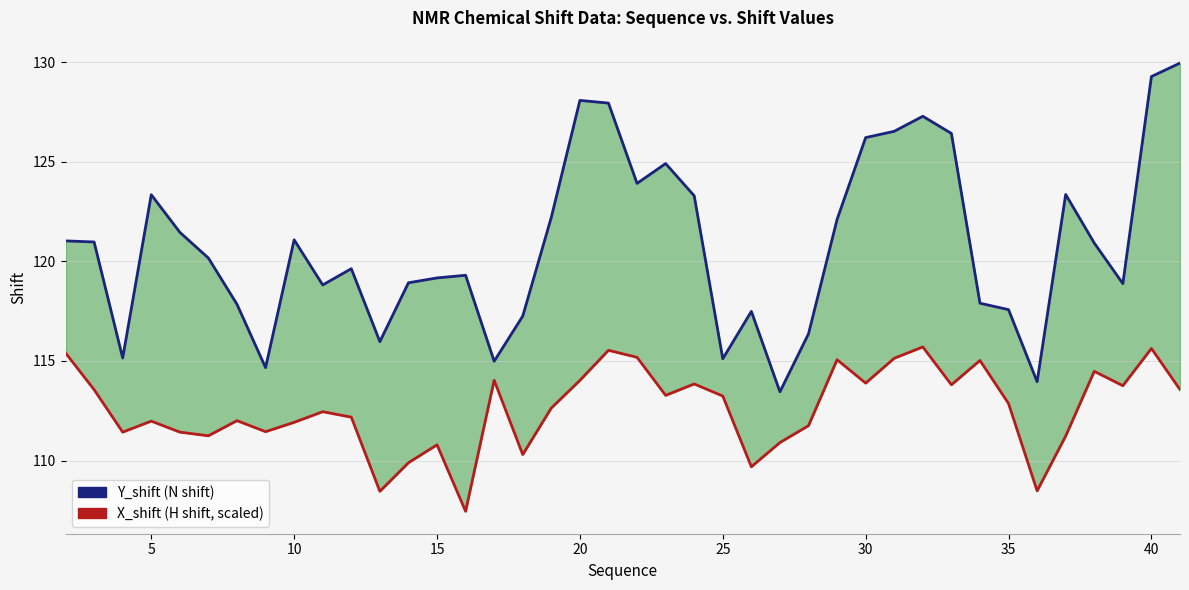

Which series has the largest range (max minus min)?

Y_shift (N shift)